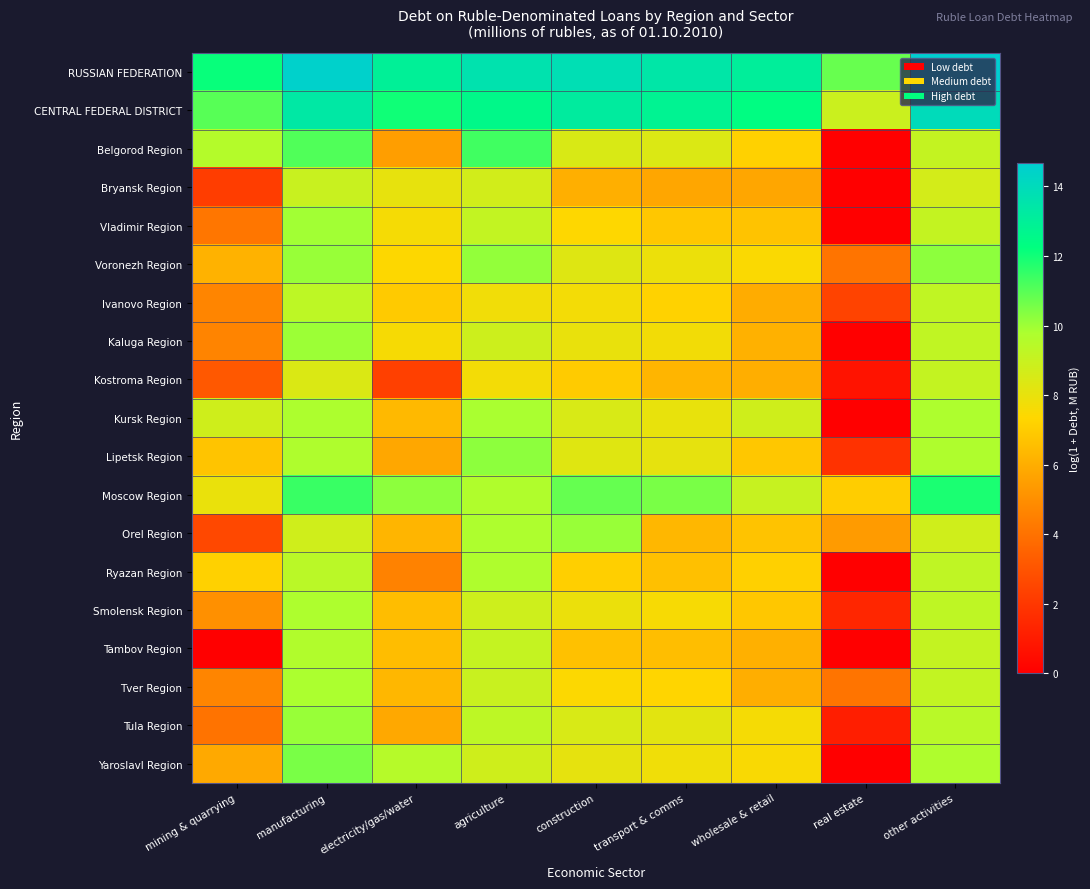

What is the total value across all series at other activities?

189.2